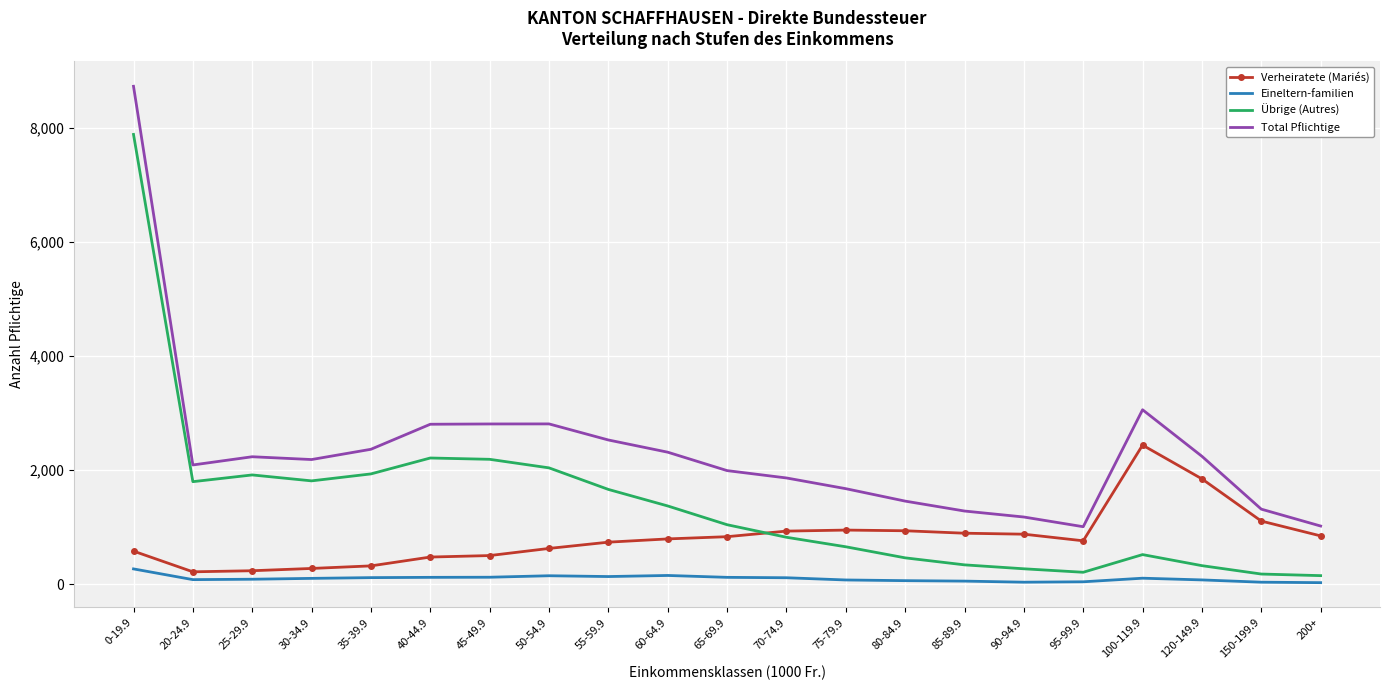

What is the difference between the maximum and minimum values in the Eineltern-familien series?

241